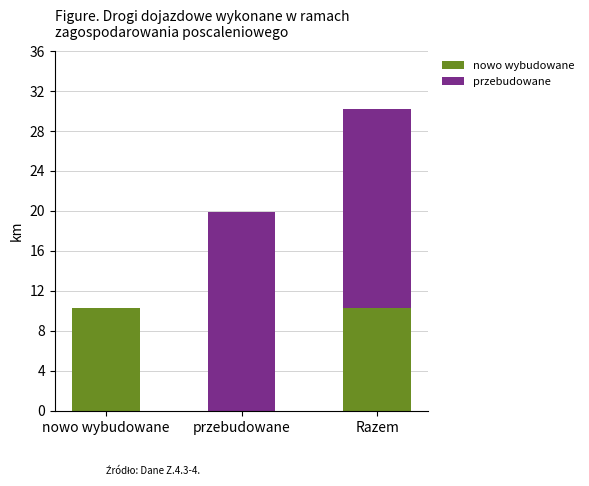

What is the approximate value of nowo wybudowane at Razem?

10.3